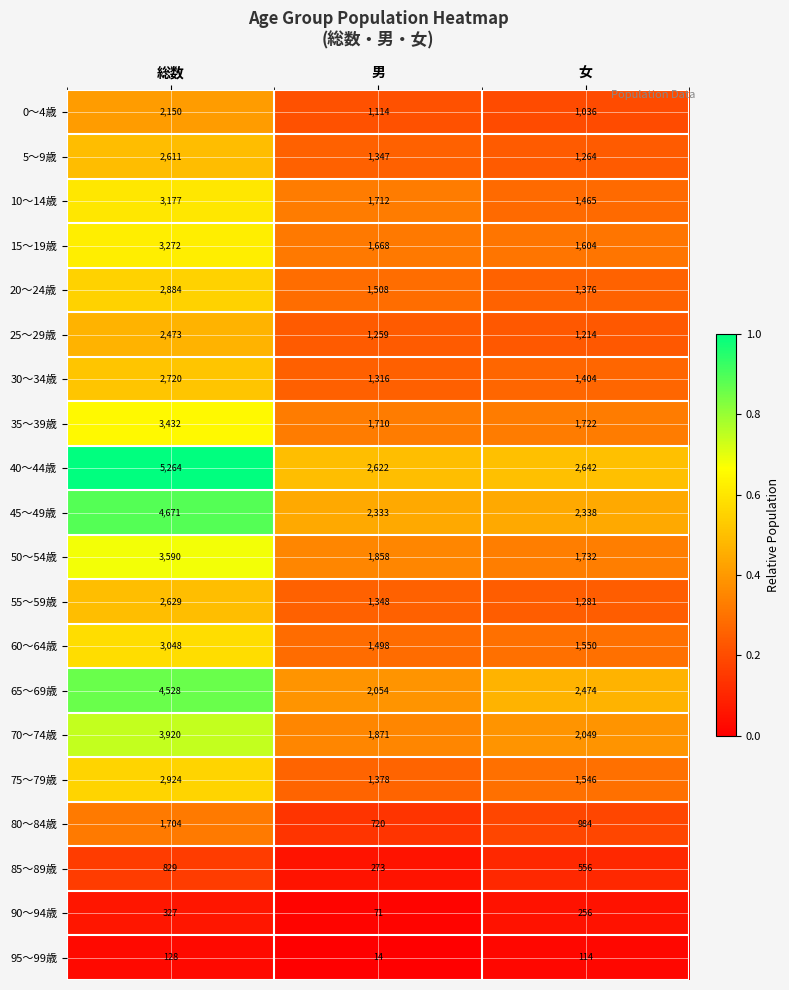

What is the average value of the 65～69歳 series?

3019